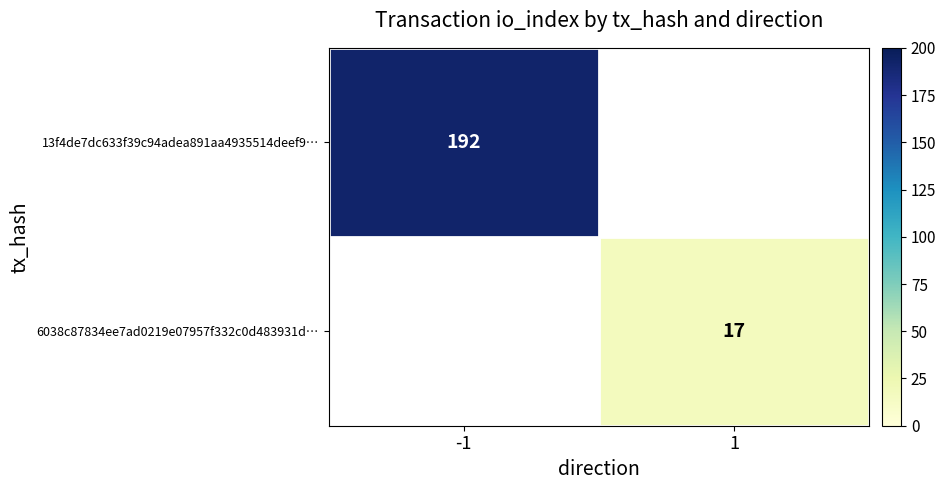

Is it true that 13f4de7dc633f39c94adea891aa4935514deef9… equals 192 at -1?

True